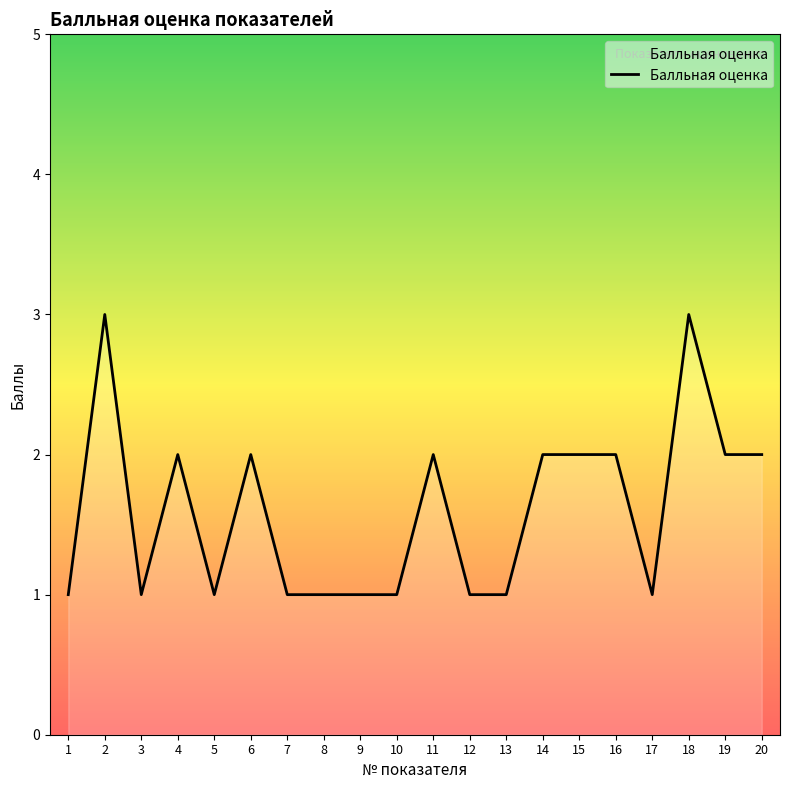

What is the minimum value shown in the chart?

1